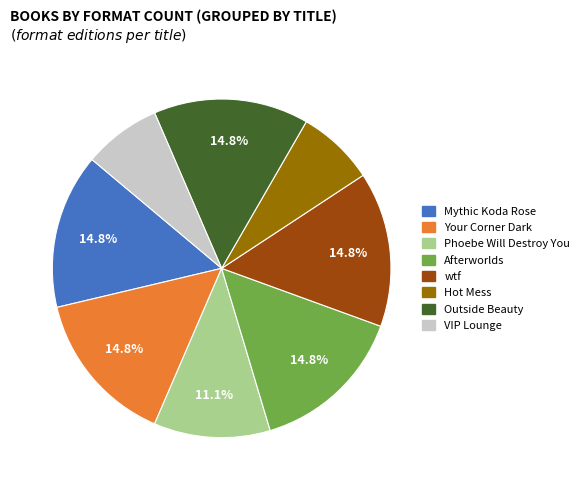

Is it true that Afterworlds is 15% of the pie?

True